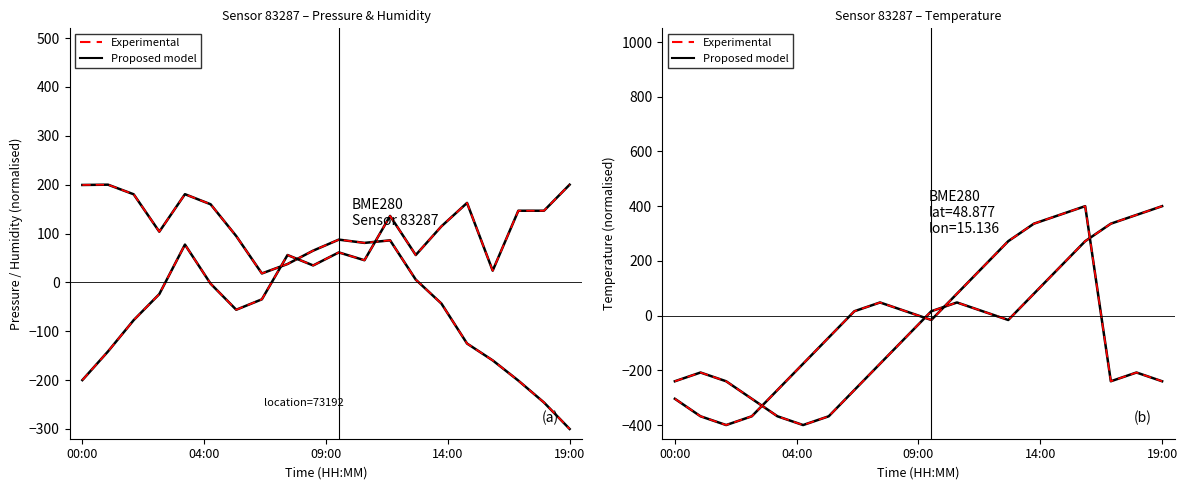

Does the chart have visible grid lines?

No